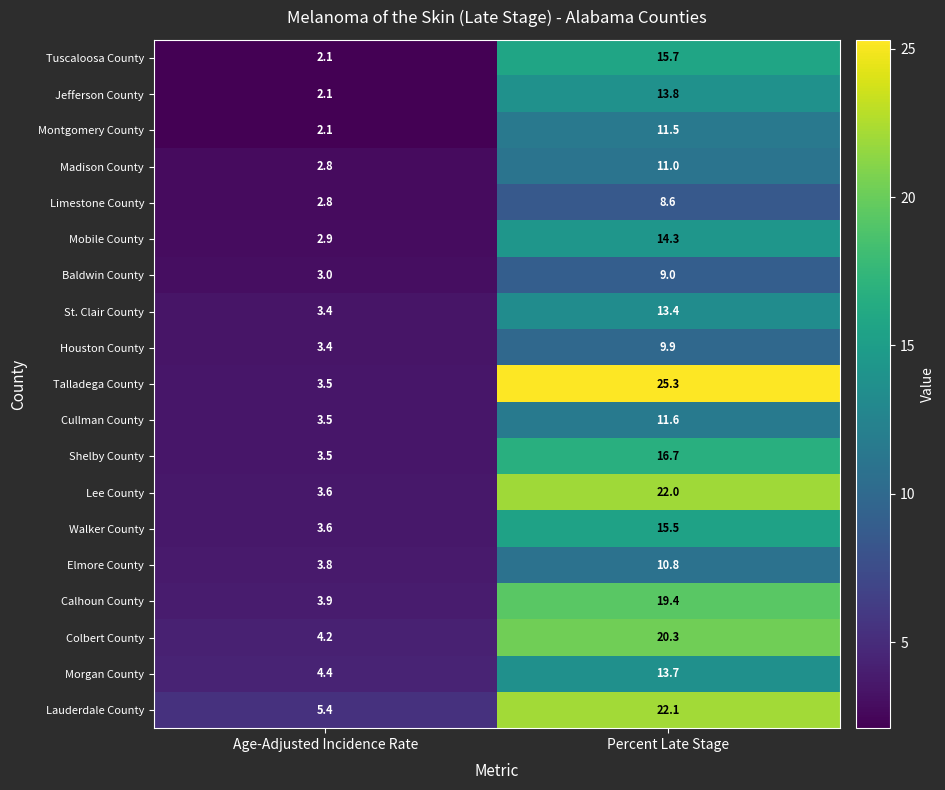

What is the difference between the St. Clair County values at Percent Late Stage and Age-Adjusted Incidence Rate?

10.0